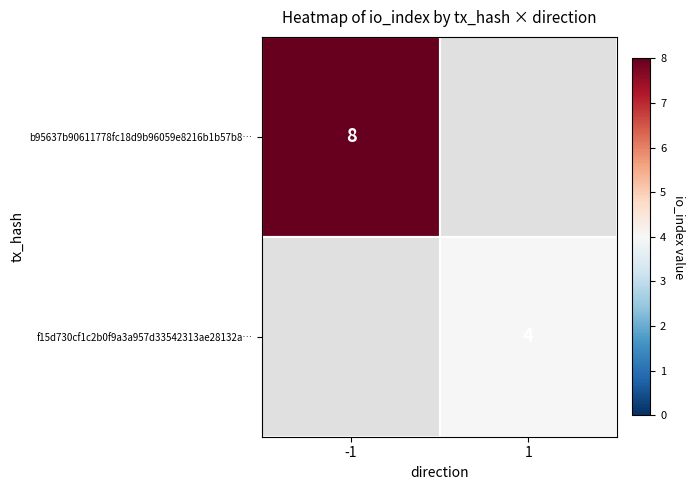

The value of b95637b90611778fc18d9b96059e8216b1b57b8… at -1 is 13. True or false?

False